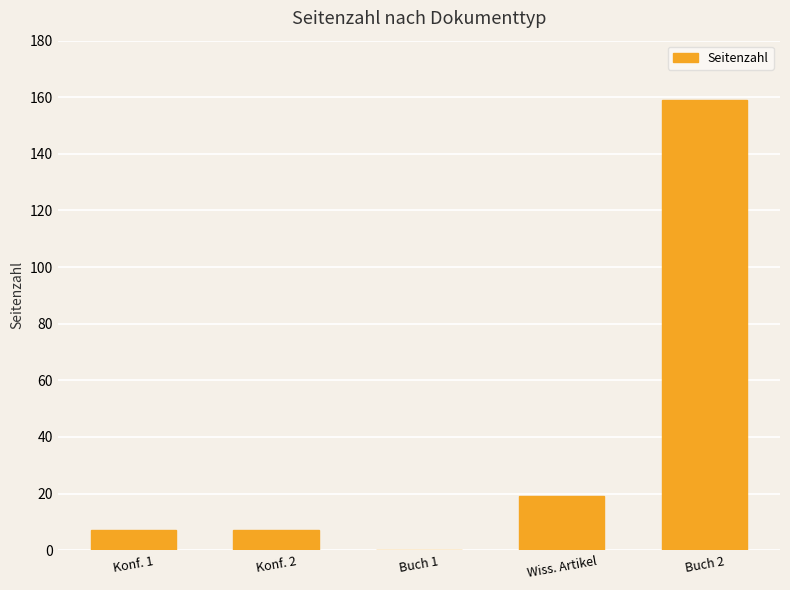

What value does the data have at Buch 2, to the nearest 10?

160